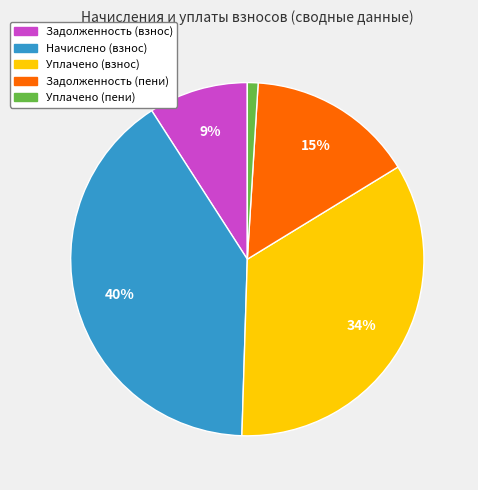

Rank the categories by value from lowest to highest.

Уплачено (пени), Задолженность (взнос), Задолженность (пени), Уплачено (взнос), Начислено (взнос)